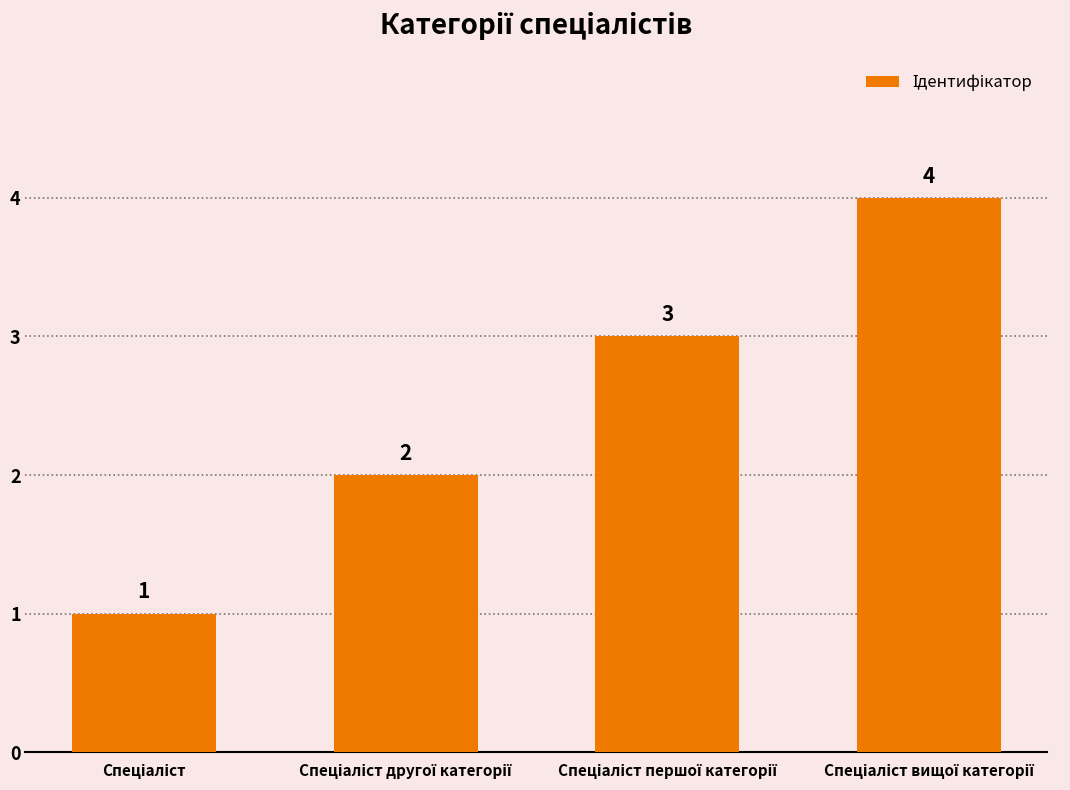

What is the value of the 1st bar from the left?

1